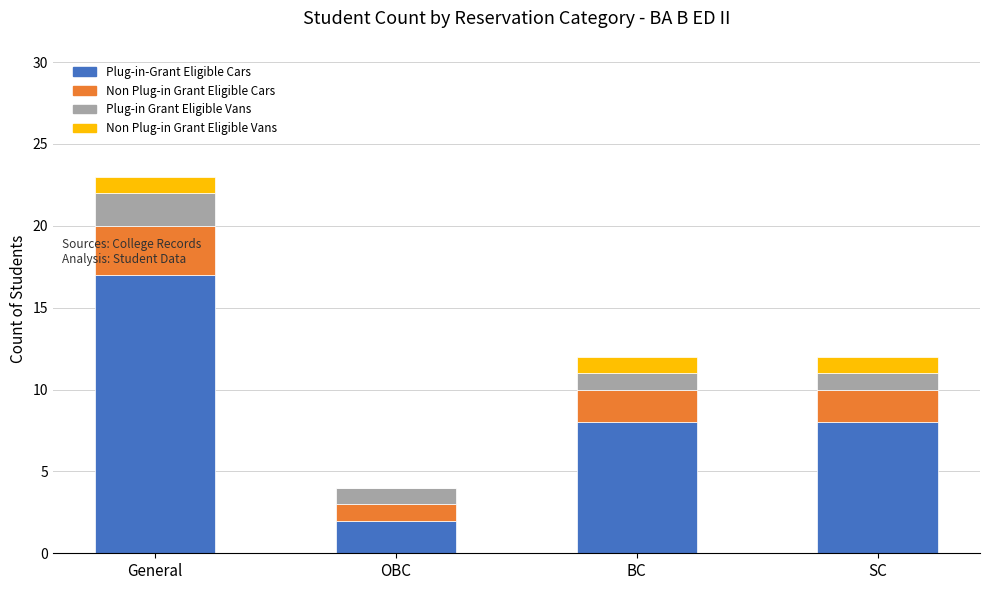

Which category has the highest value in the Plug-in-Grant Eligible Cars series?

General